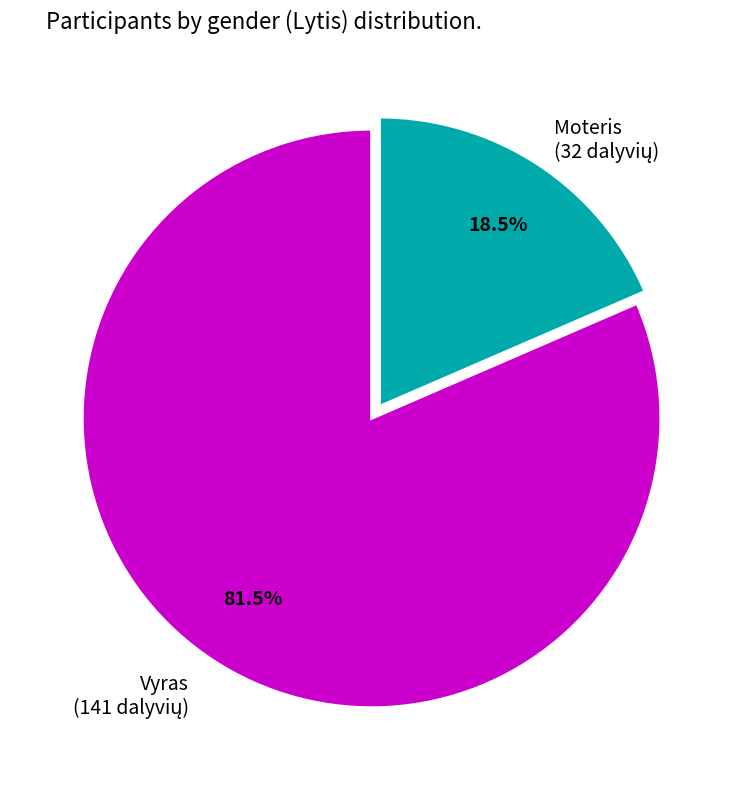

What is the majority slice?

Vyras